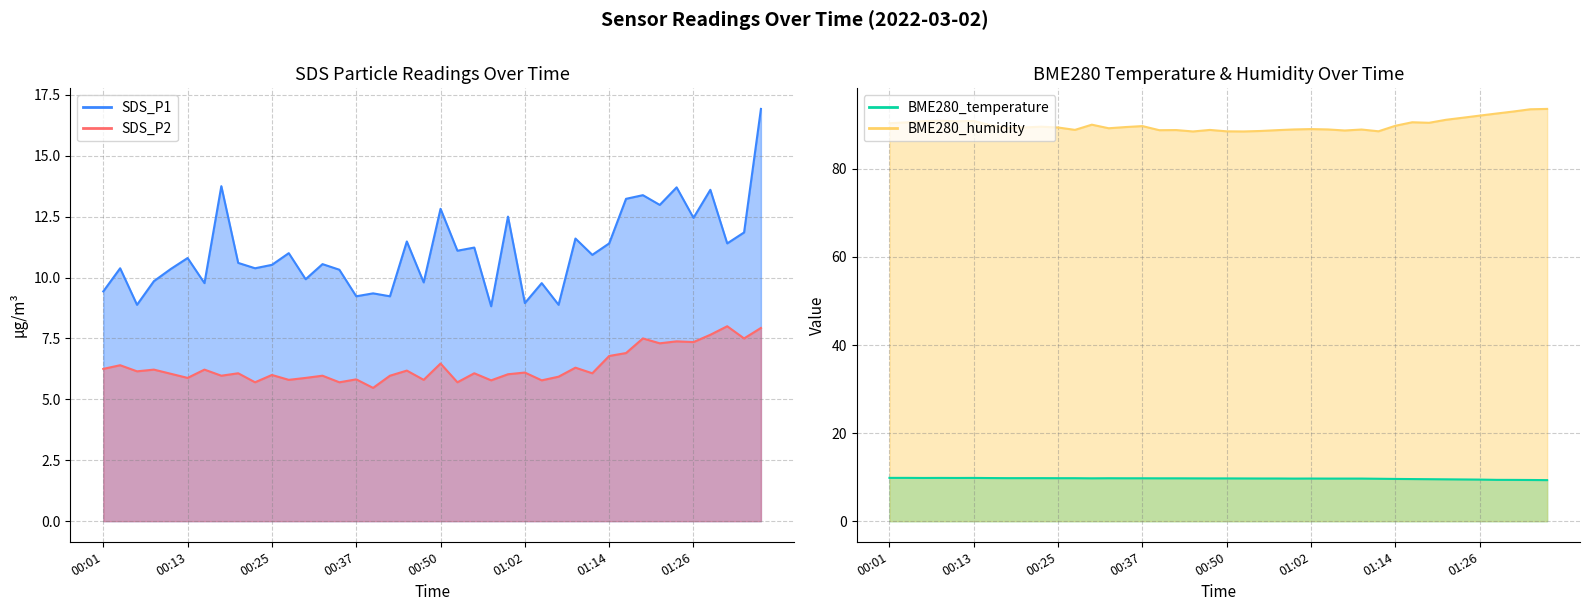

Reading left to right, extract all data points from this chart.

SDS_P1: 00:01=9.4	00:03=10.4	00:06=8.9	00:08=9.8	00:11=10.3	00:13=10.8	00:15=9.8	00:18=13.8	00:20=10.6	00:23=10.4	00:25=10.5	00:28=11.0	00:30=9.9	00:32=10.6	00:35=10.3	00:37=9.2	00:40=9.3	00:42=9.2	00:45=11.5	00:47=9.8	00:50=12.8	00:52=11.1	00:54=11.2	00:57=8.8	00:59=12.5	01:02=8.9	01:04=9.8	01:07=8.9	01:09=11.6	01:11=10.9	01:14=11.4	01:16=13.2	01:19=13.4	01:21=13.0	01:24=13.7	01:26=12.4	01:28=13.6	01:31=11.4	01:33=11.8	01:36=16.9
SDS_P2: 00:01=6.2	00:03=6.4	00:06=6.2	00:08=6.2	00:11=6.0	00:13=5.9	00:15=6.2	00:18=6.0	00:20=6.1	00:23=5.7	00:25=6.0	00:28=5.8	00:30=5.9	00:32=6.0	00:35=5.7	00:37=5.8	00:40=5.5	00:42=6.0	00:45=6.2	00:47=5.8	00:50=6.5	00:52=5.7	00:54=6.1	00:57=5.8	00:59=6.0	01:02=6.1	01:04=5.8	01:07=5.9	01:09=6.3	01:11=6.1	01:14=6.8	01:16=6.9	01:19=7.5	01:21=7.3	01:24=7.4	01:26=7.3	01:28=7.7	01:31=8.0	01:33=7.5	01:36=7.9
BME280_temperature: 00:01=9.8	00:03=9.8	00:06=9.8	00:08=9.8	00:11=9.8	00:13=9.8	00:15=9.8	00:18=9.8	00:20=9.8	00:23=9.8	00:25=9.8	00:28=9.8	00:30=9.7	00:32=9.8	00:35=9.7	00:37=9.7	00:40=9.7	00:42=9.7	00:45=9.7	00:47=9.7	00:50=9.7	00:52=9.7	00:54=9.7	00:57=9.7	00:59=9.7	01:02=9.7	01:04=9.7	01:07=9.7	01:09=9.7	01:11=9.6	01:14=9.6	01:16=9.6	01:19=9.5	01:21=9.5	01:24=9.5	01:26=9.4	01:28=9.4	01:31=9.4	01:33=9.3	01:36=9.3
BME280_humidity: 00:01=90.4	00:03=90.6	00:06=90.8	00:08=90.9	00:11=90.8	00:13=90.9	00:15=89.9	00:18=89.3	00:20=89.4	00:23=89.6	00:25=89.4	00:28=88.9	00:30=90.0	00:32=89.2	00:35=89.5	00:37=89.7	00:40=88.8	00:42=88.8	00:45=88.5	00:47=88.8	00:50=88.5	00:52=88.5	00:54=88.6	00:57=88.8	00:59=89.0	01:02=89.0	01:04=89.0	01:07=88.7	01:09=88.9	01:11=88.5	01:14=89.8	01:16=90.6	01:19=90.5	01:21=91.2	01:24=91.6	01:26=92.1	01:28=92.6	01:31=93.0	01:33=93.5	01:36=93.6